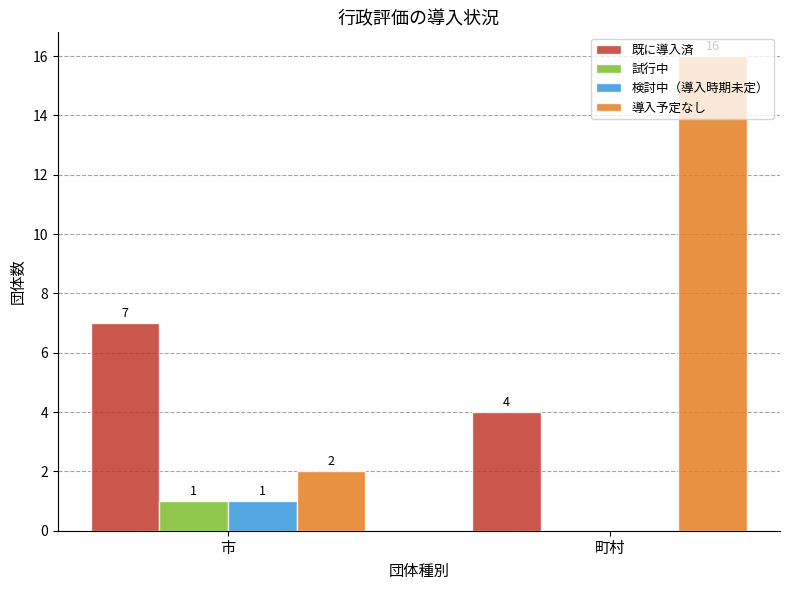

At which category is the sum across all series the highest?

町村